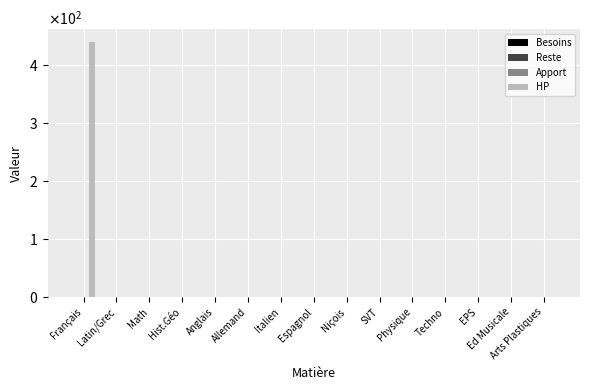

Reading left to right, transcribe all the data shown in this chart.

Besoins: 0	0	0	0	0	0	0	0	0	0	0	0	0	0	0
Reste: 0	0	0	0	0	0	0	0	0	0	0	0	0	0	0
Apport: 0	0	0	0	0	0	0	0	0	0	0	0	0	0	0
HP: 440	0	0	0	0	0	0	0	0	0	0	0	0	0	0